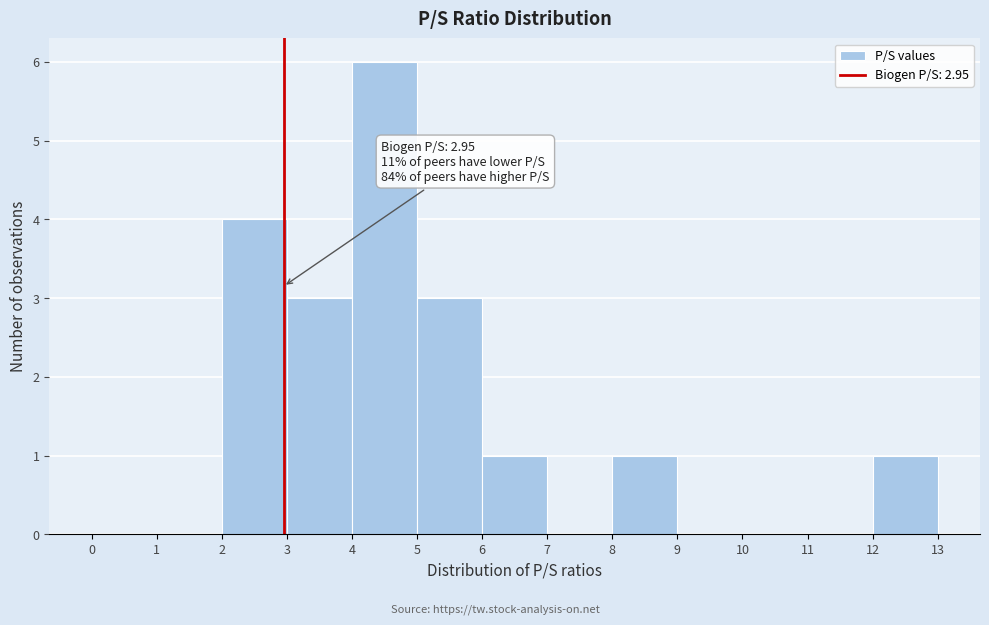

Over which range of the x-axis is the bar tallest?

4 to 5